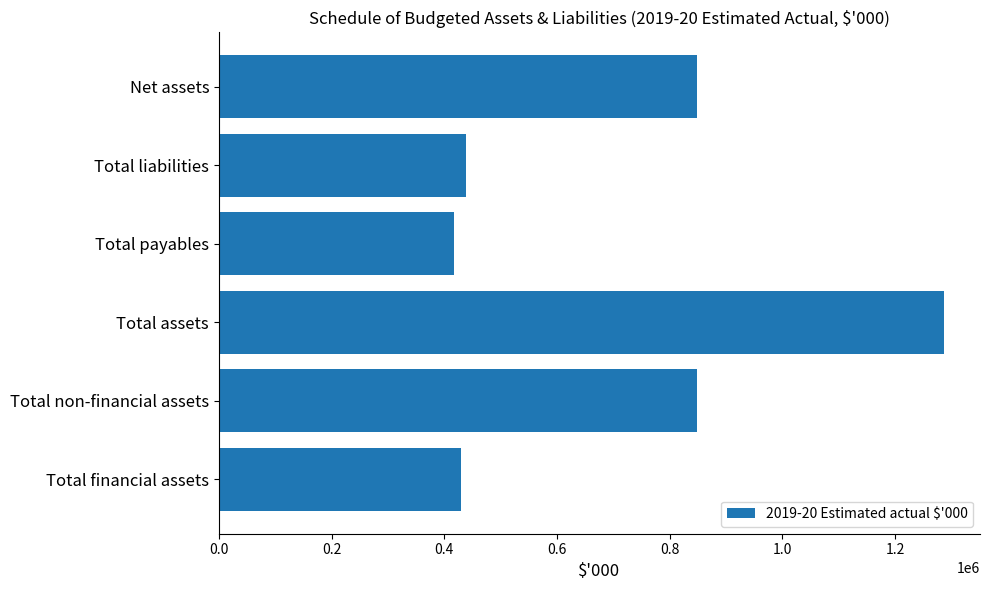

How many values are below 847742?

3